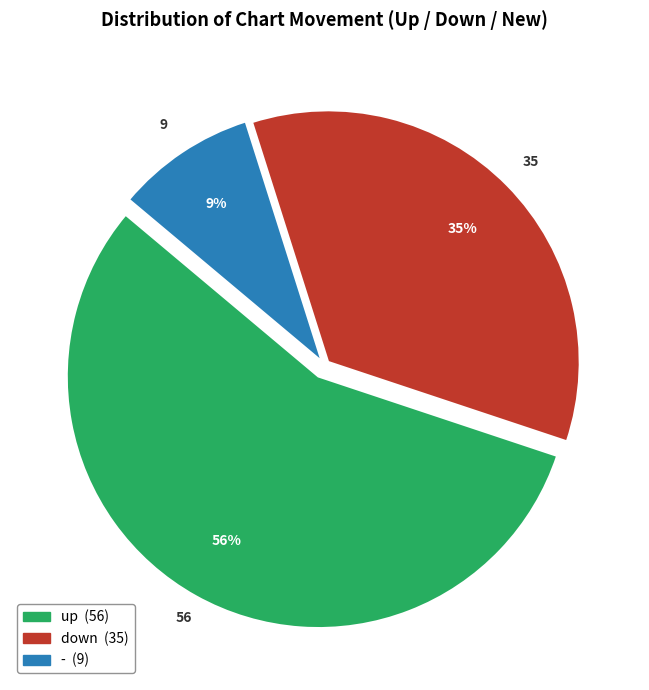

Does down represent more than half of the total?

No